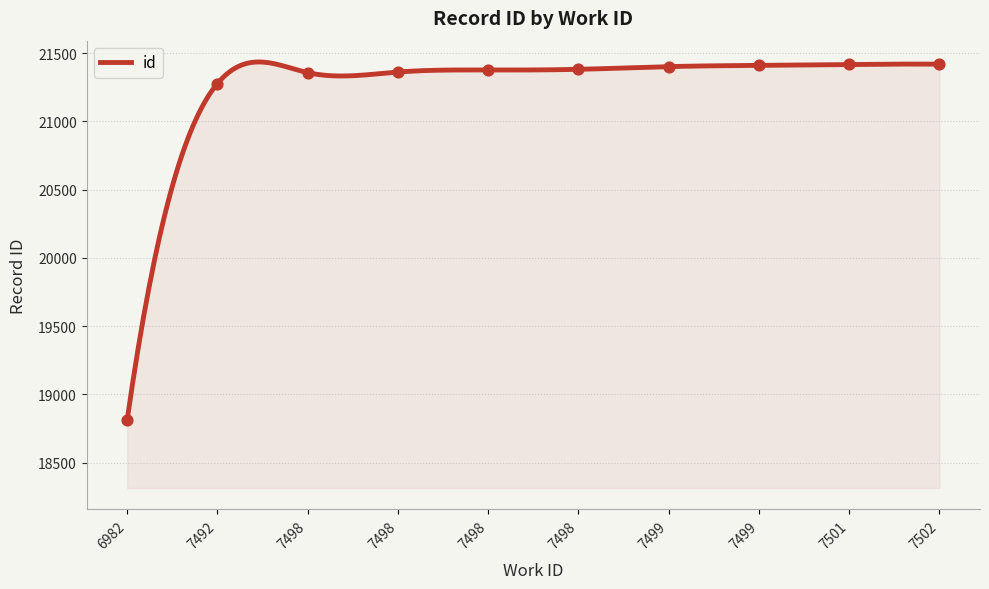

What is the change in value from 6982 to 7498?

+2545